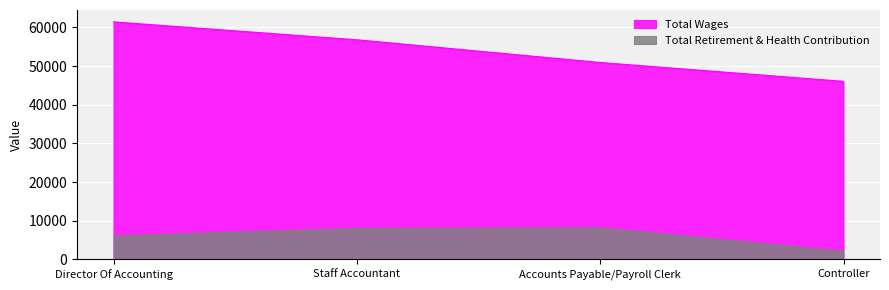

What is the difference between the maximum and minimum values in the Total Wages series?

15378